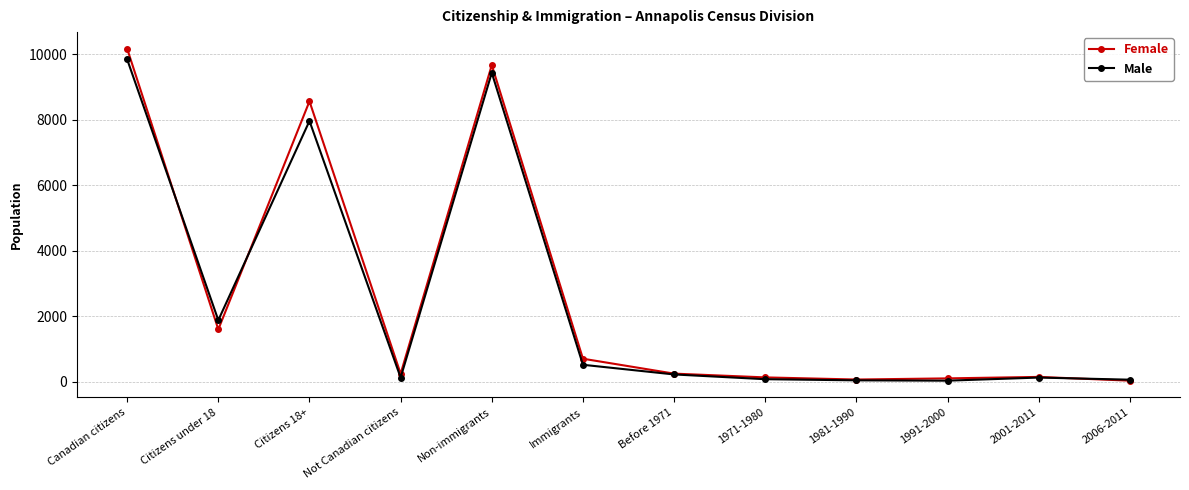

What is the label of the 9th point from the left?

1981-1990